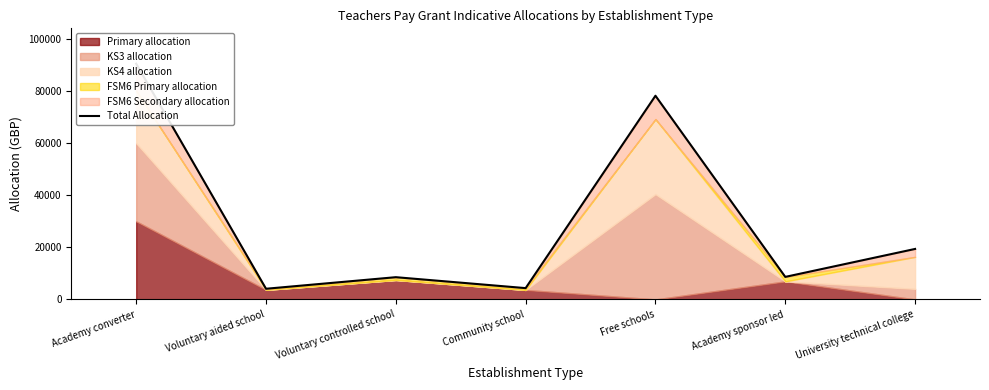

At which label does the data first exceed 8654?

Academy converter